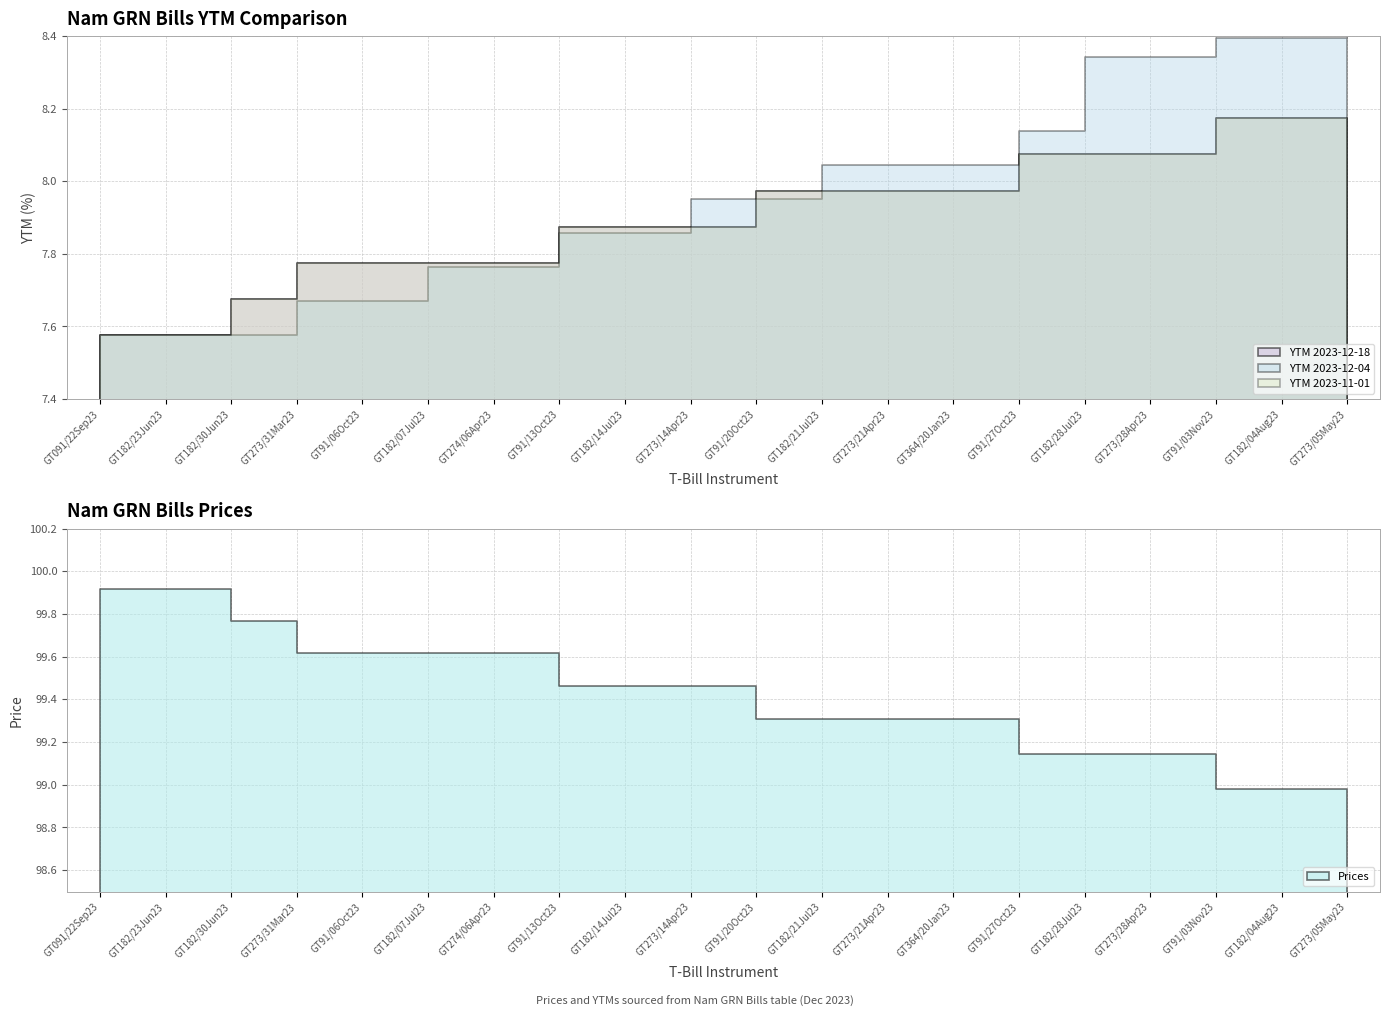

What is the value of the Prices point at the 18th from the left?

99.0